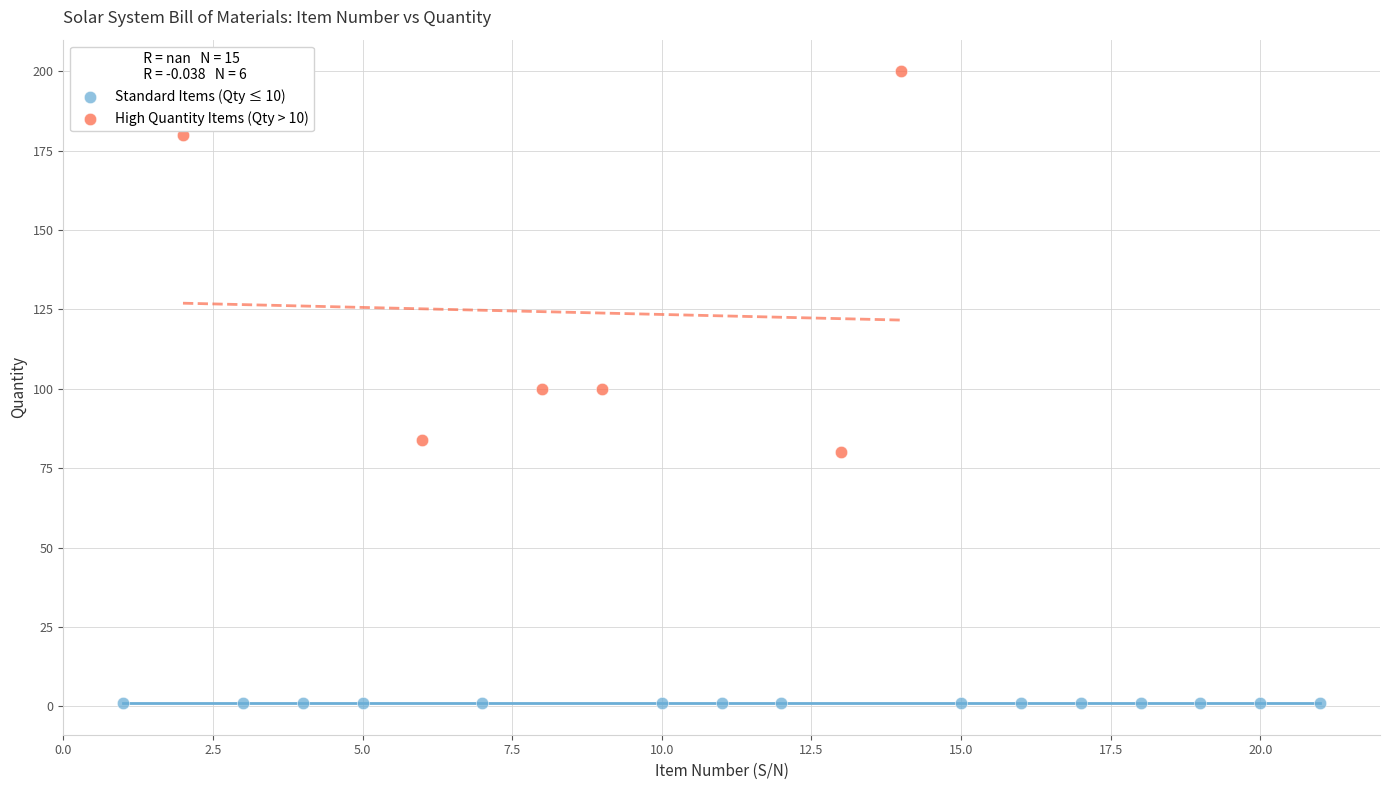

Which series contains the lowest Y value?

Standard Items (Qty ≤ 10)